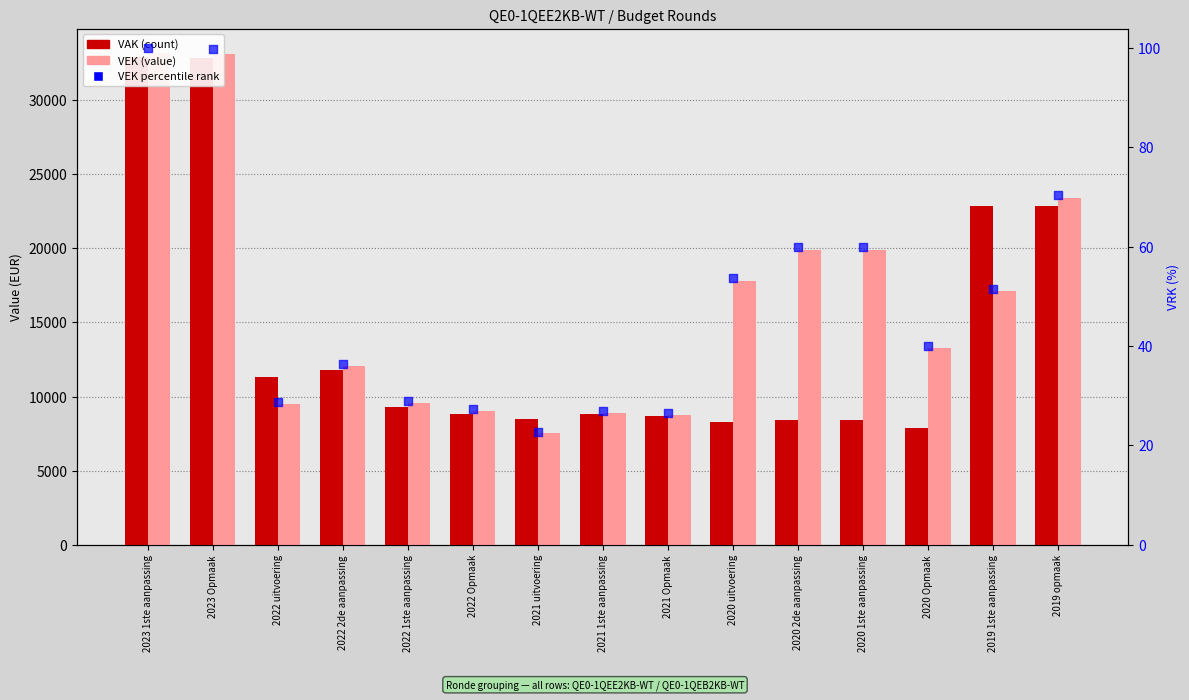

Which series has the largest Y range (max minus min)?

VEK